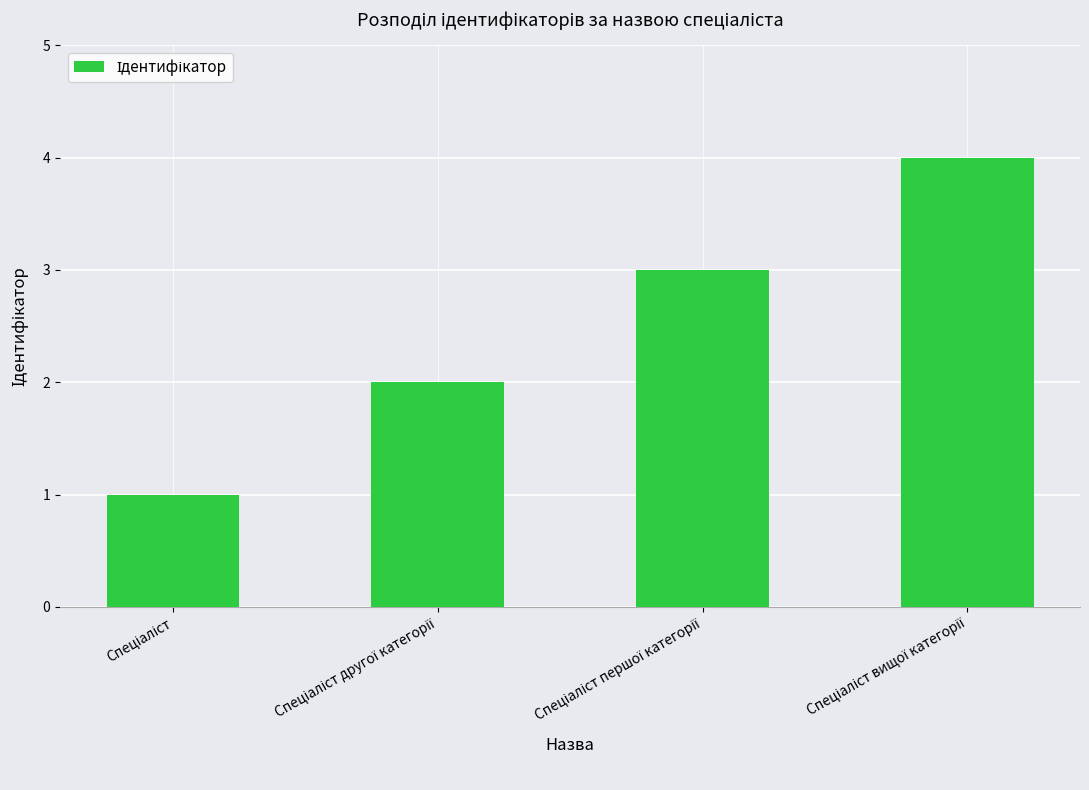

What is the maximum value shown in the chart?

4